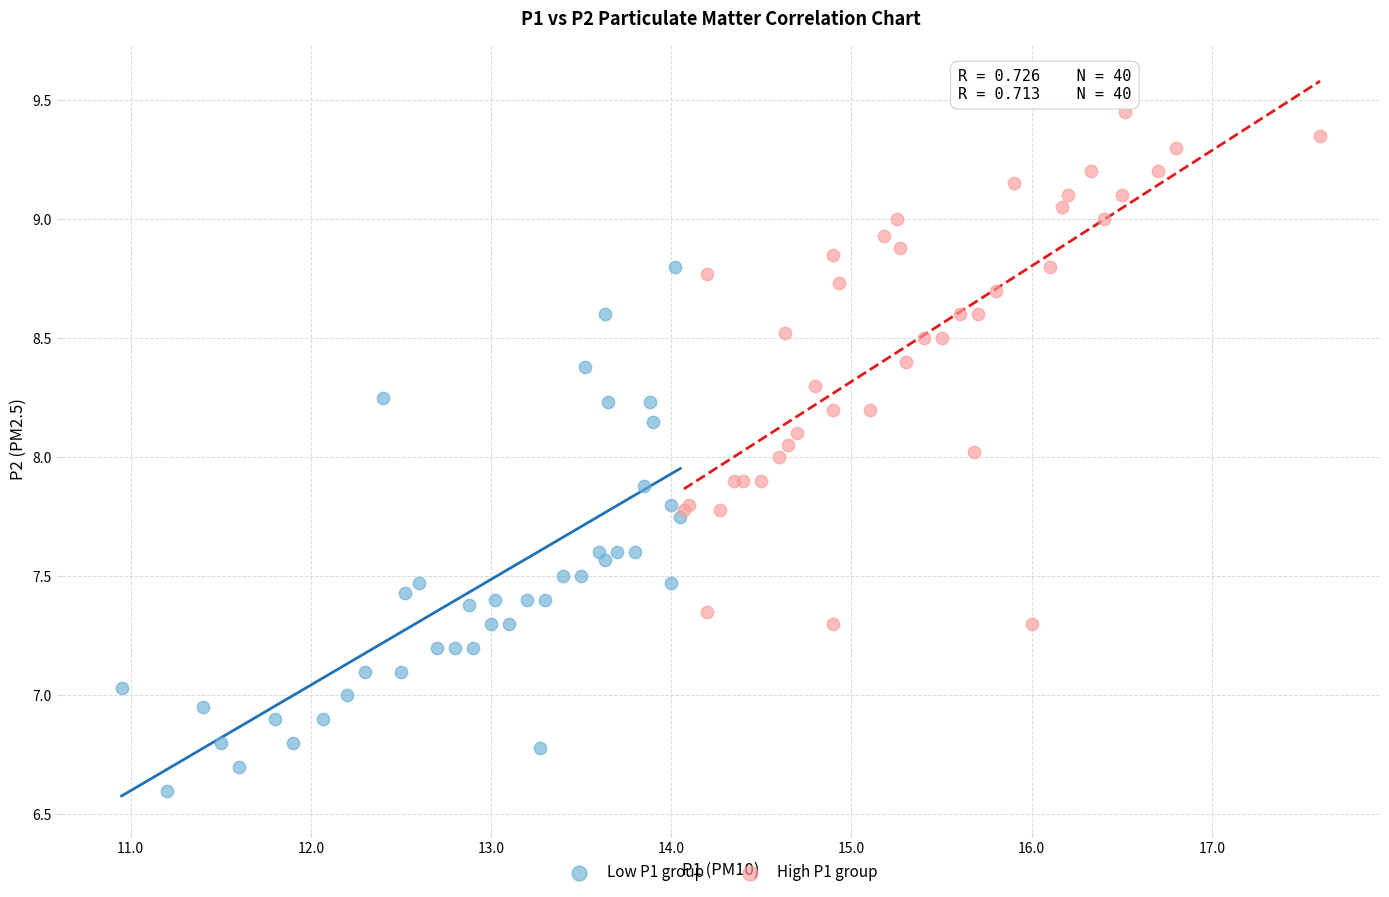

Which series reaches the minimum Y coordinate?

Low P1 group